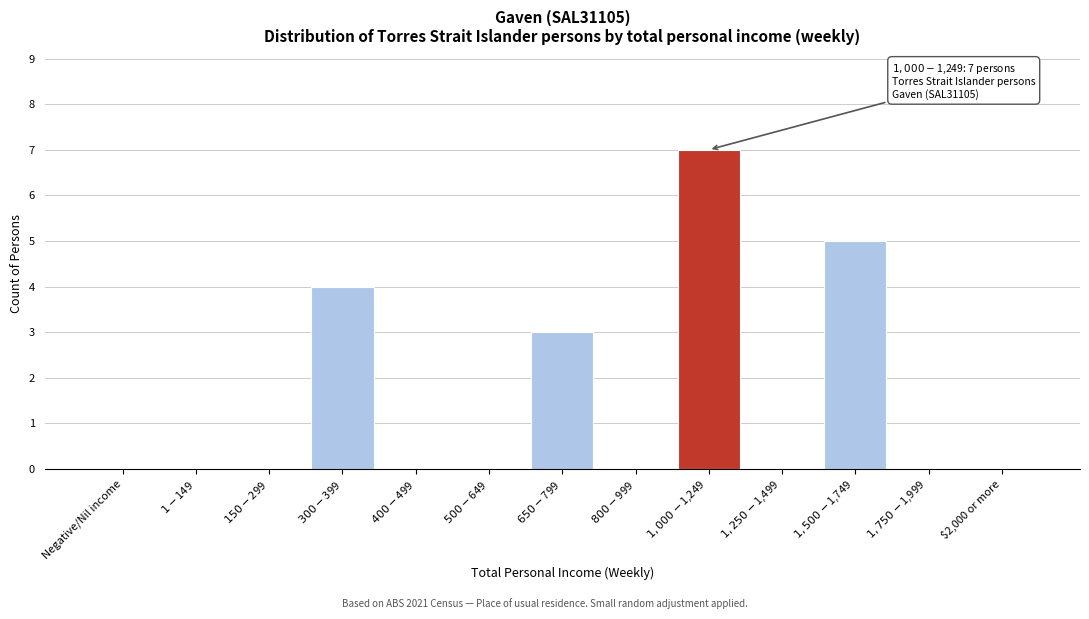

What is the sum of all values?

19